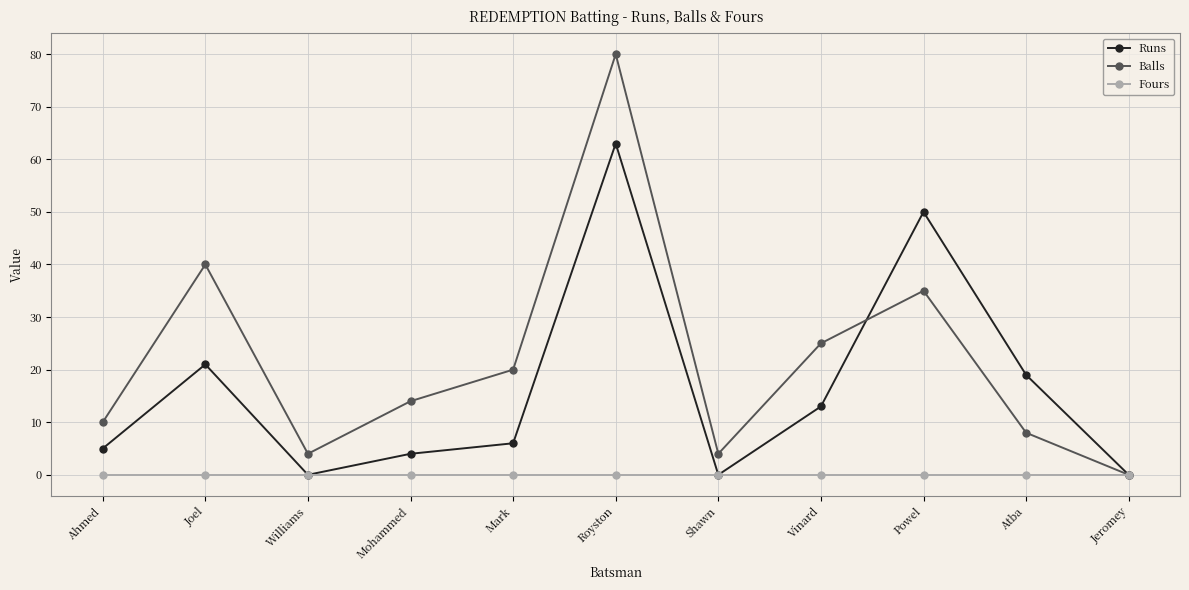

How many lines are shown in the chart?

3